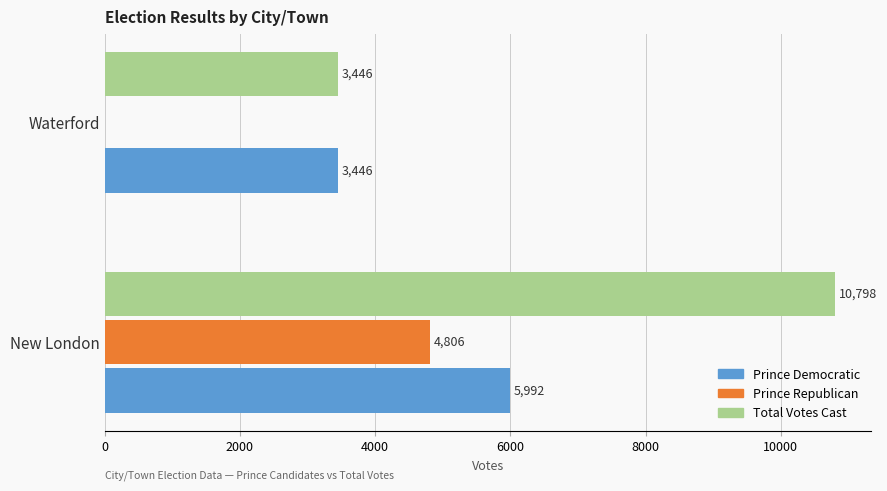

What is the average value of the Total Votes Cast series?

7122